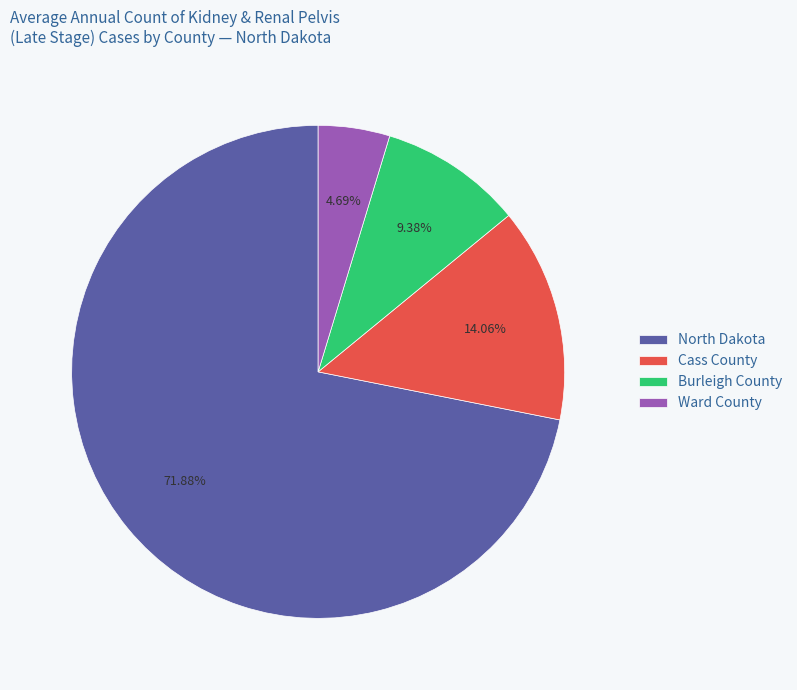

Which category has the biggest portion of the pie?

North Dakota